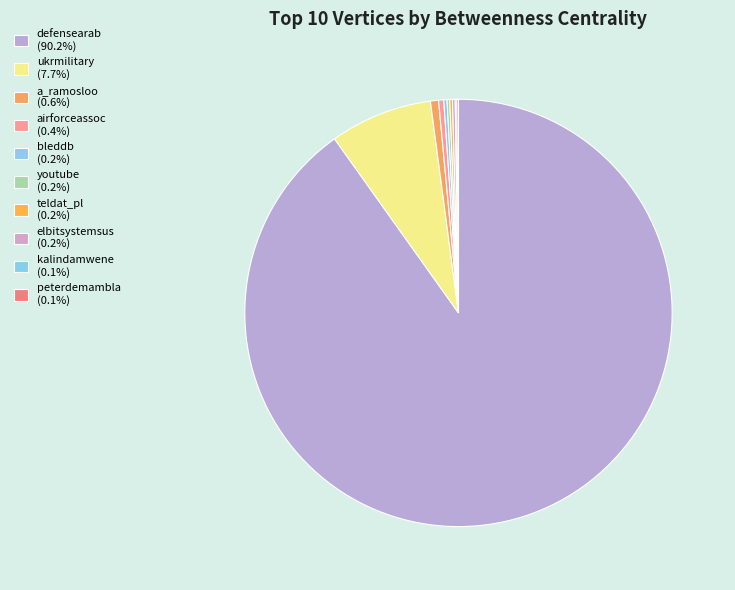

What is the largest slice in the pie chart?

defensearab